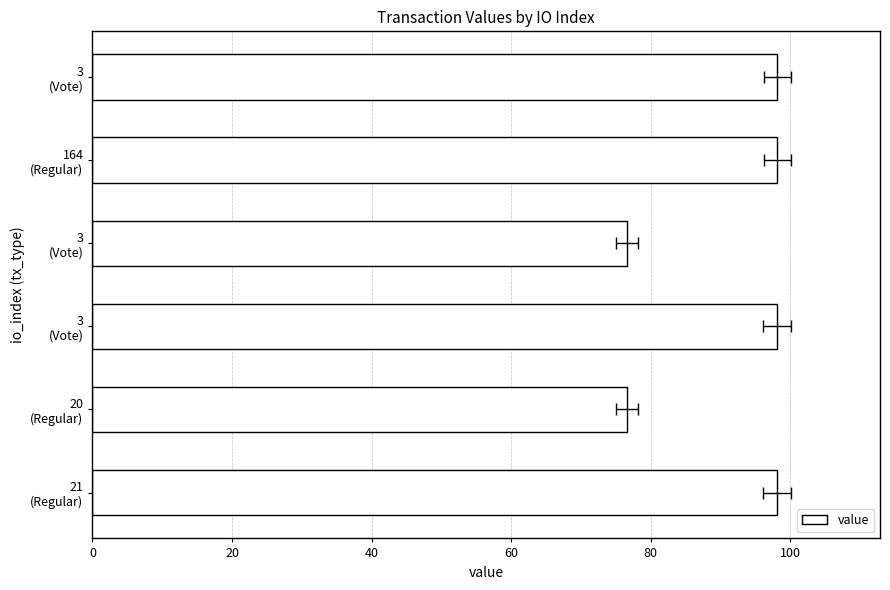

Where is the data nearest to the value 87?

20 (Regular)